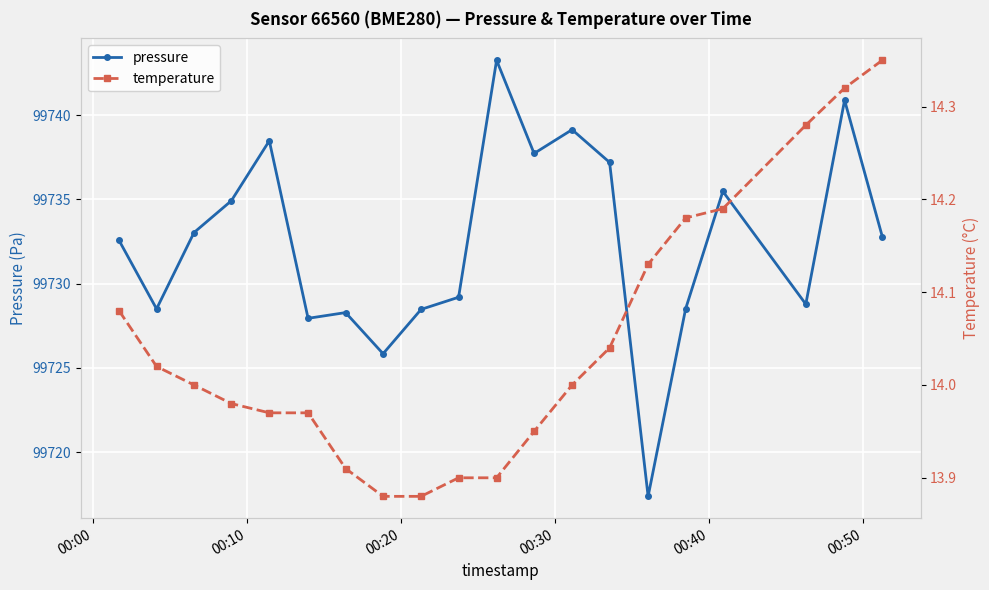

List the series in order of their peak value, highest first.

pressure, temperature